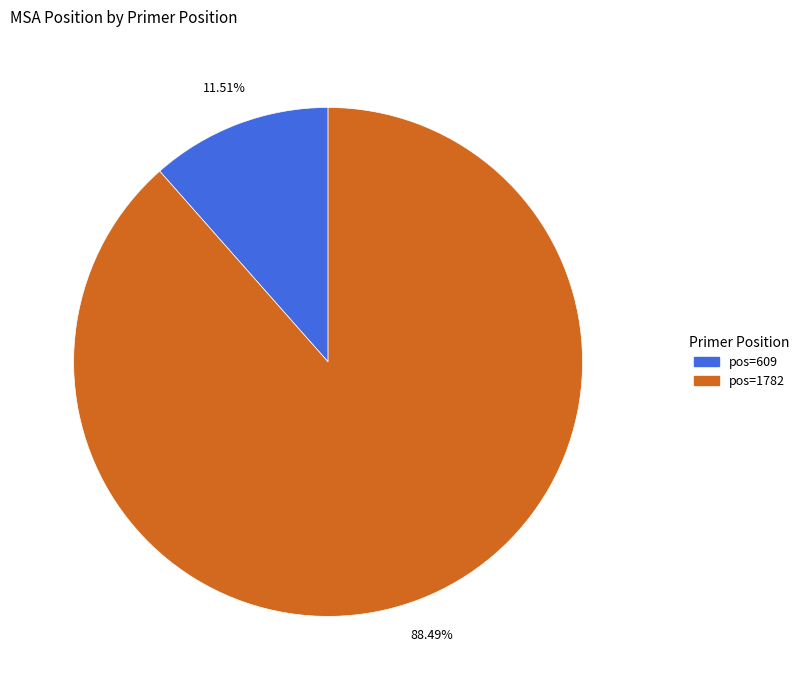

Is there any slice that represents more than half of the pie?

Yes